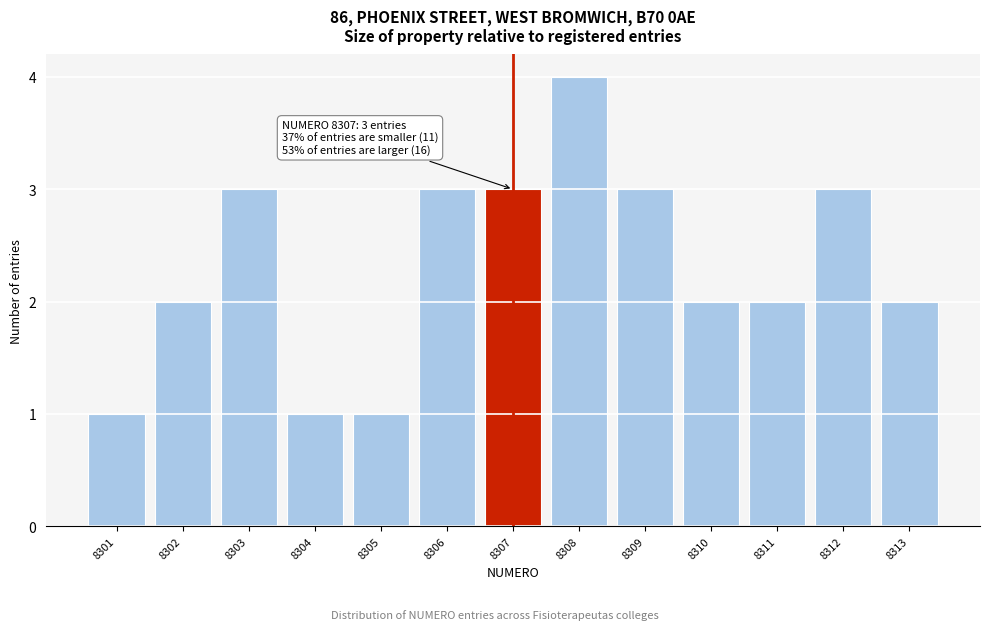

Reading right to left, list all the values displayed in this chart.

2	3	2	2	3	4	3	3	1	1	3	2	1